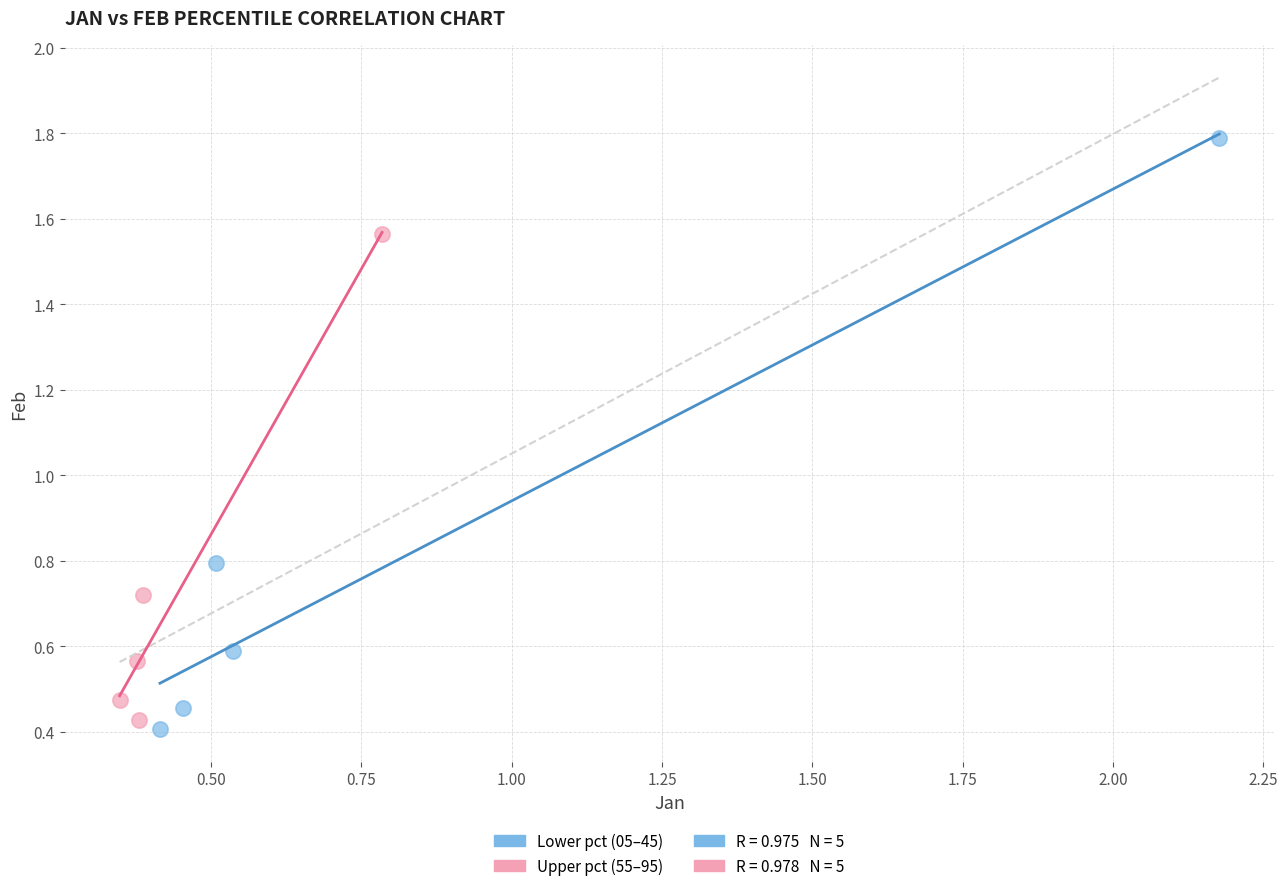

Which series reaches the maximum Y coordinate?

Lower pct (05–45)